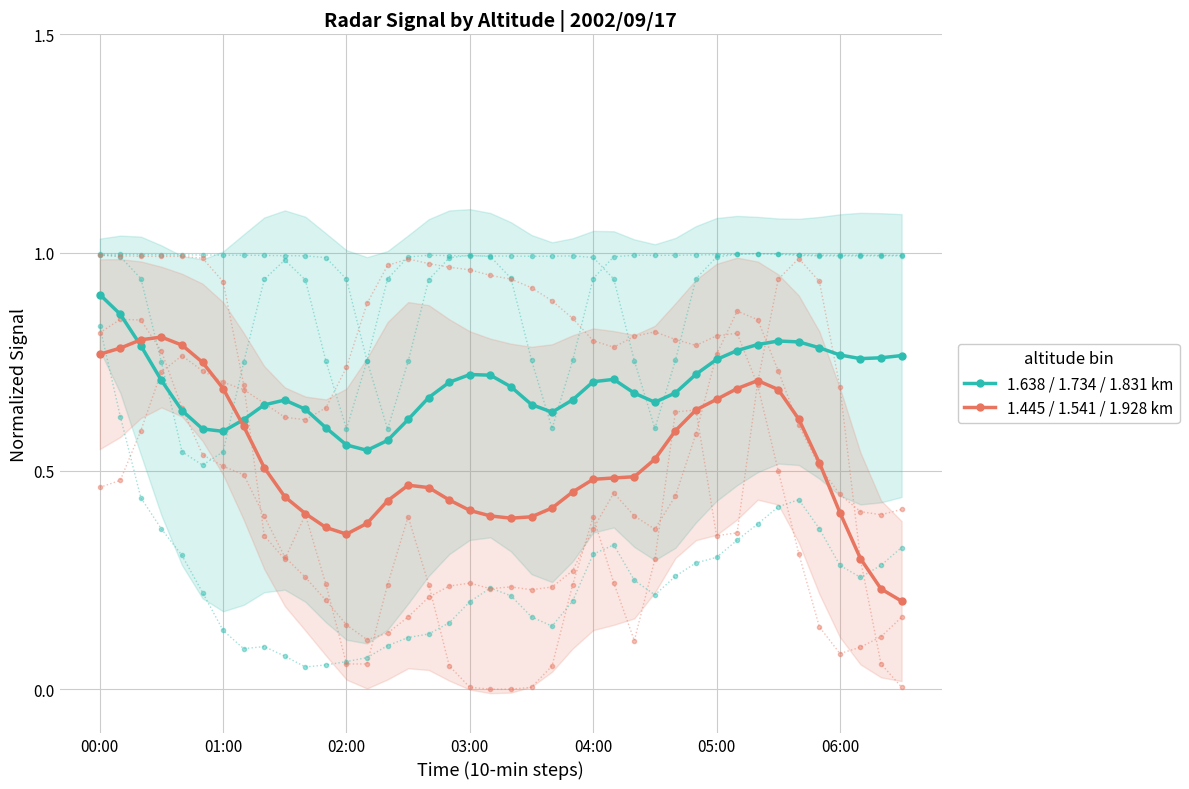

How many intersections are there between 1.445 / 1.541 / 1.928 km and 1.638 / 1.734 / 1.831 km?

2